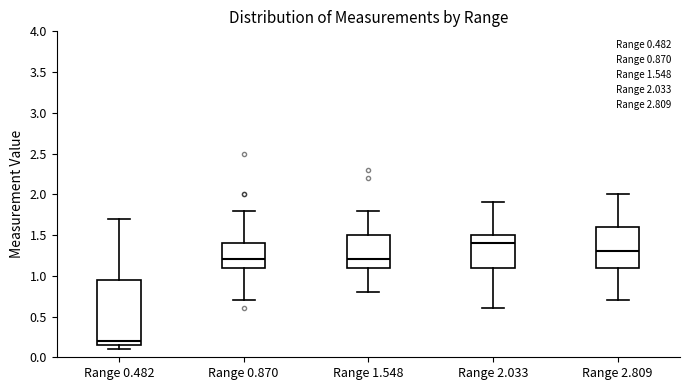

Which box is the tallest, from its lower edge to its upper edge?

Range 0.482